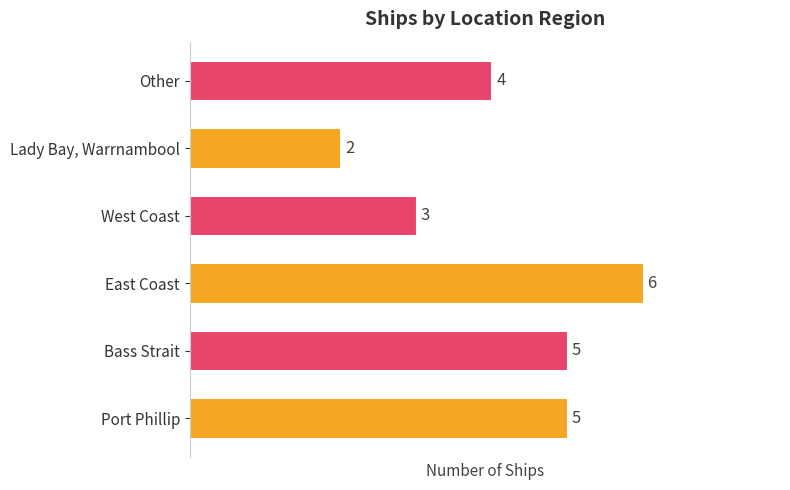

What is the change in value from West Coast to Other?

+1